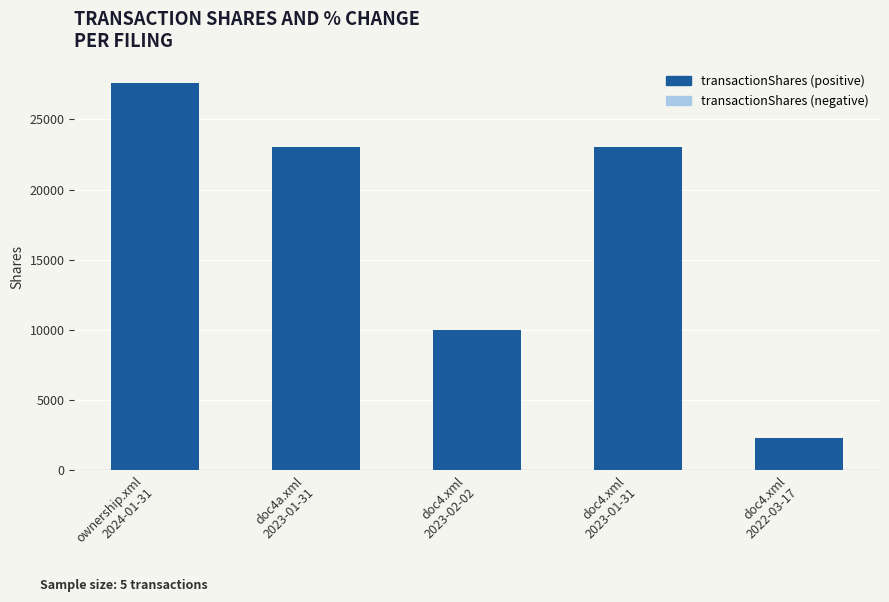

What is the sum of all values?

85979